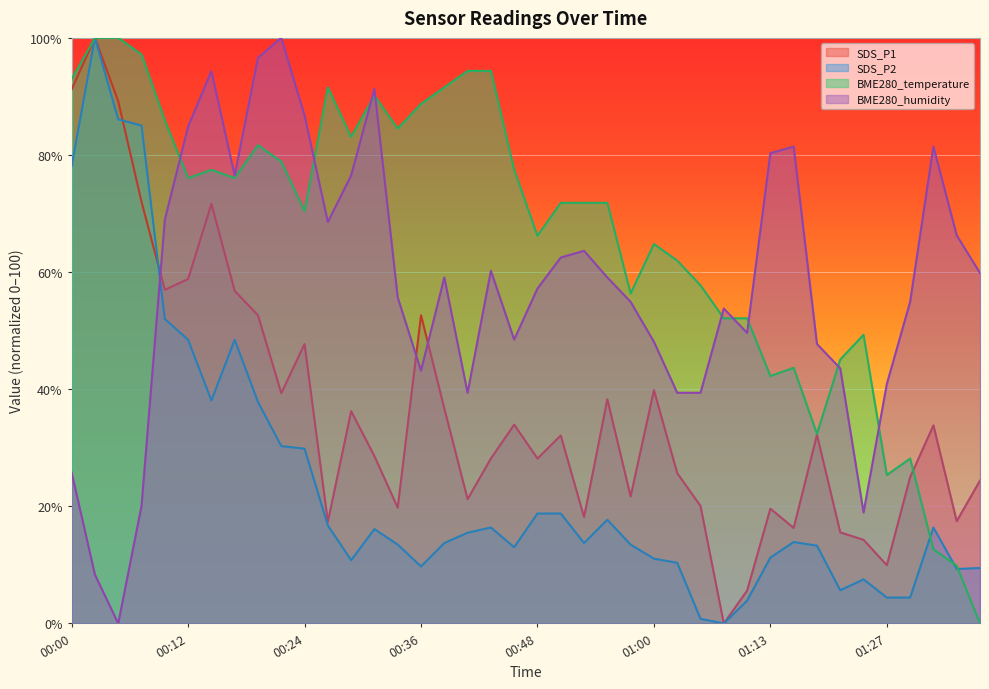

How many values in the BME280_humidity series are below 59?

20